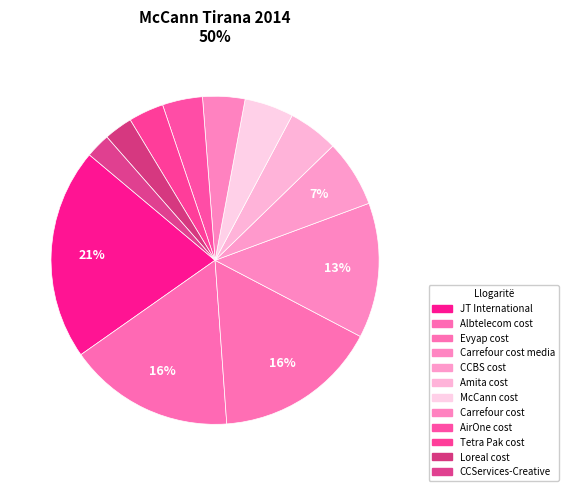

To the nearest percent, what is the average slice percentage?

8%